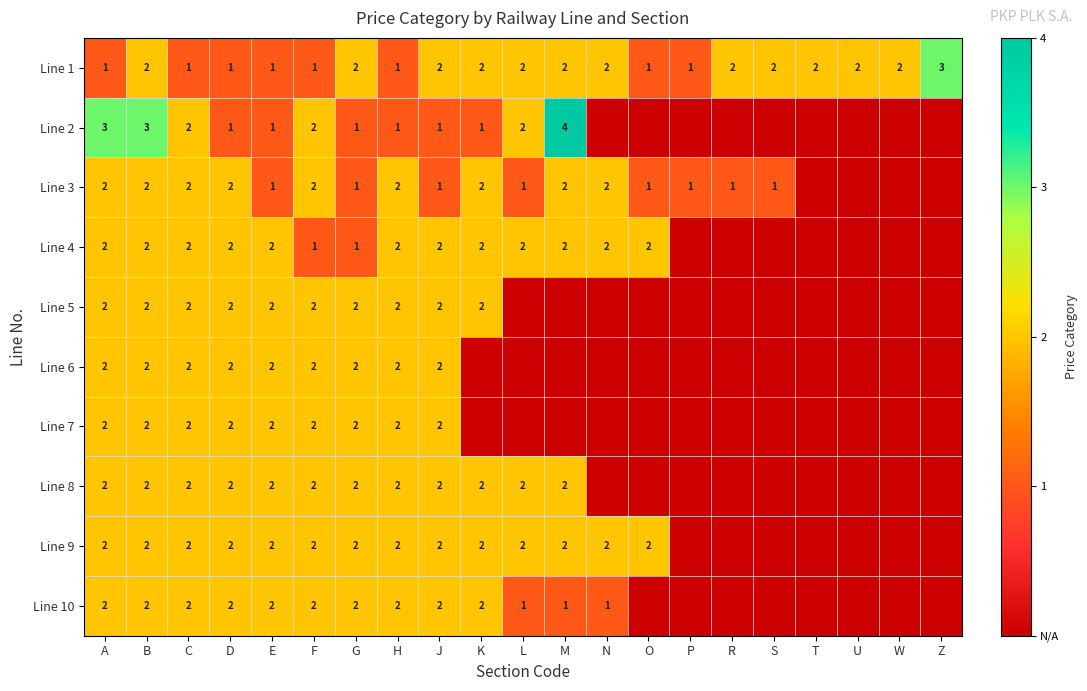

Is it true that Line 3 equals 1 at O?

True